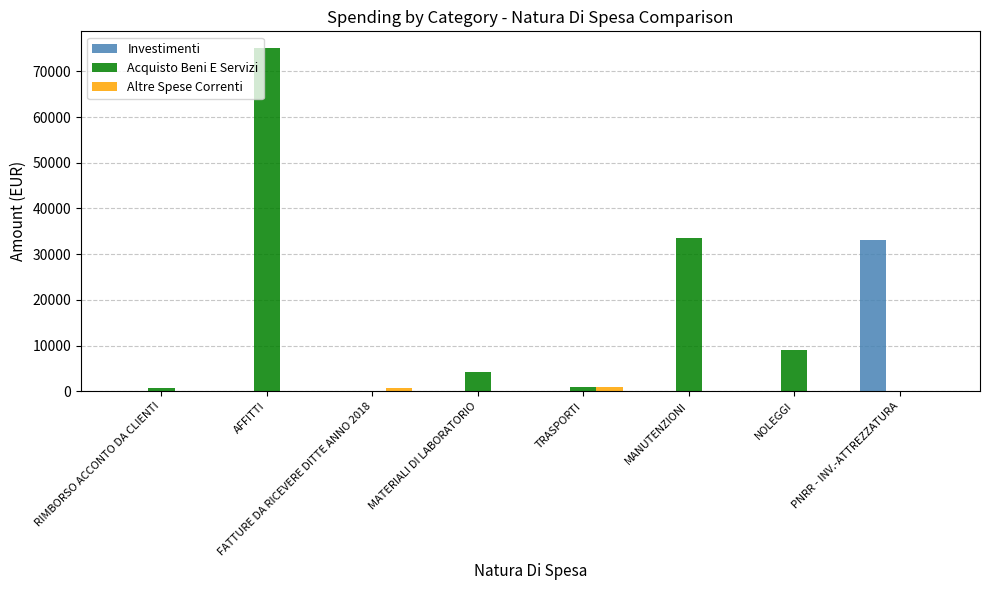

True or false: Acquisto Beni E Servizi has a value of 0 at PNRR - INV.-ATTREZZATURA.

True